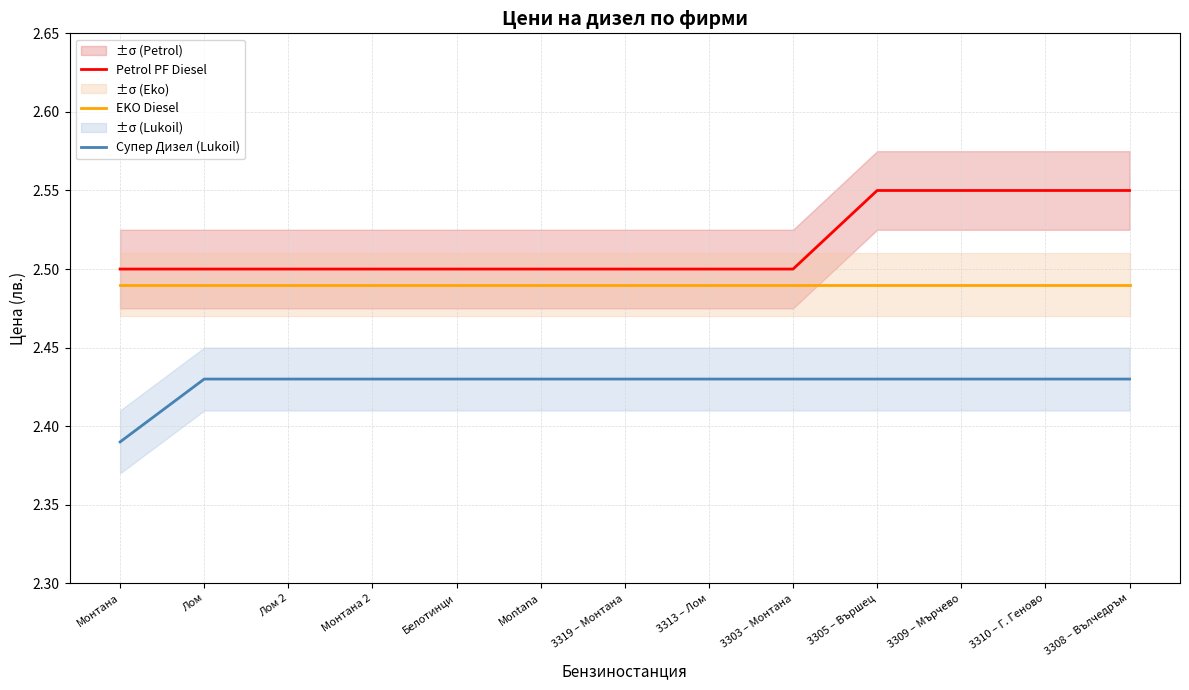

At which label does EKO Diesel reach its minimum?

Монтана